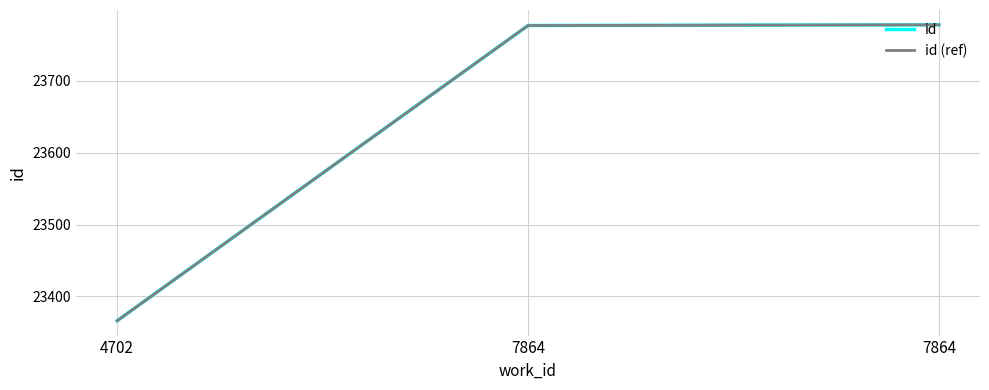

Is this an area chart (filled region under the line)?

No